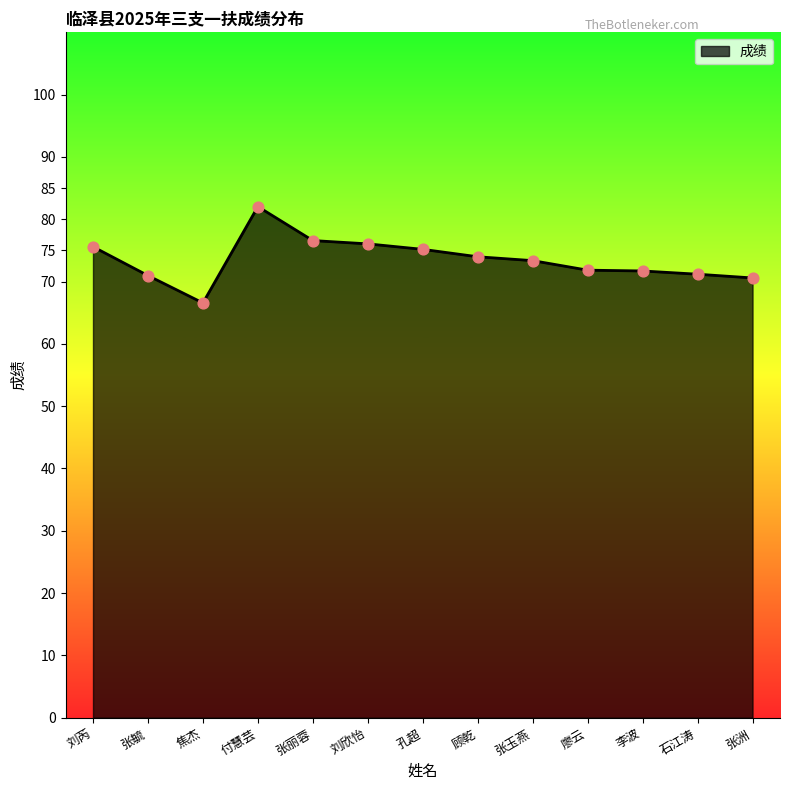

Approximately how many times larger is the value at 刘芮 compared to 刘欣怡?

1.0